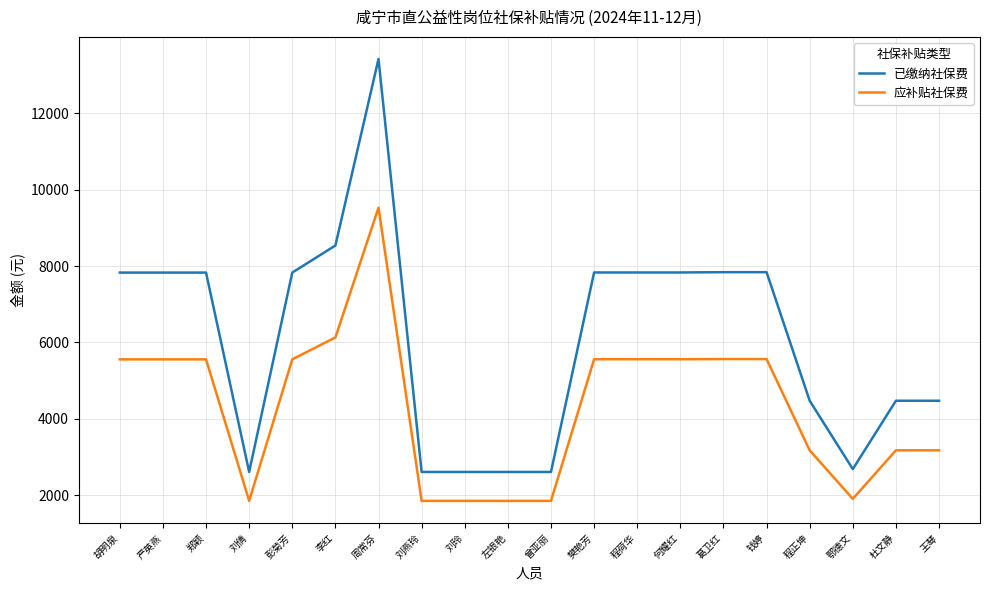

Rank the series at 杜文静 from lowest to highest value.

应补贴社保费, 已缴纳社保费